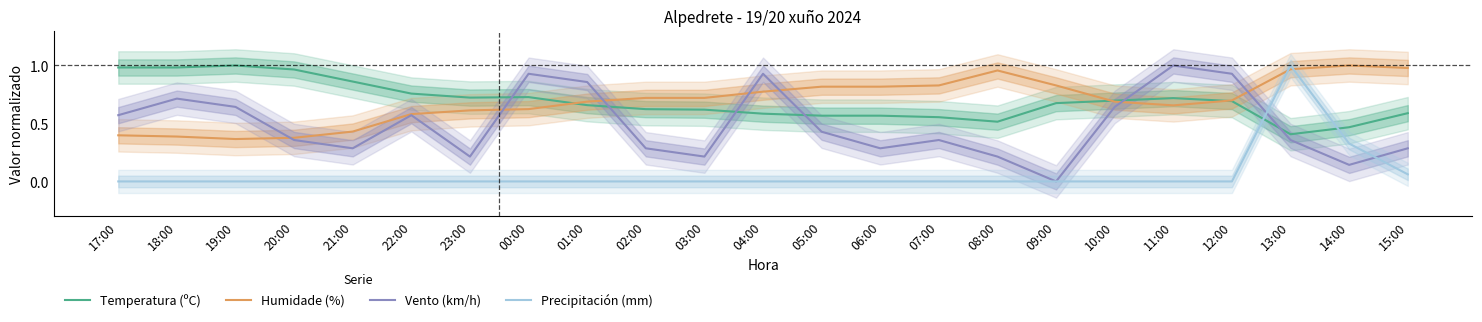

What is the total value across all series at 07:00?

1.7